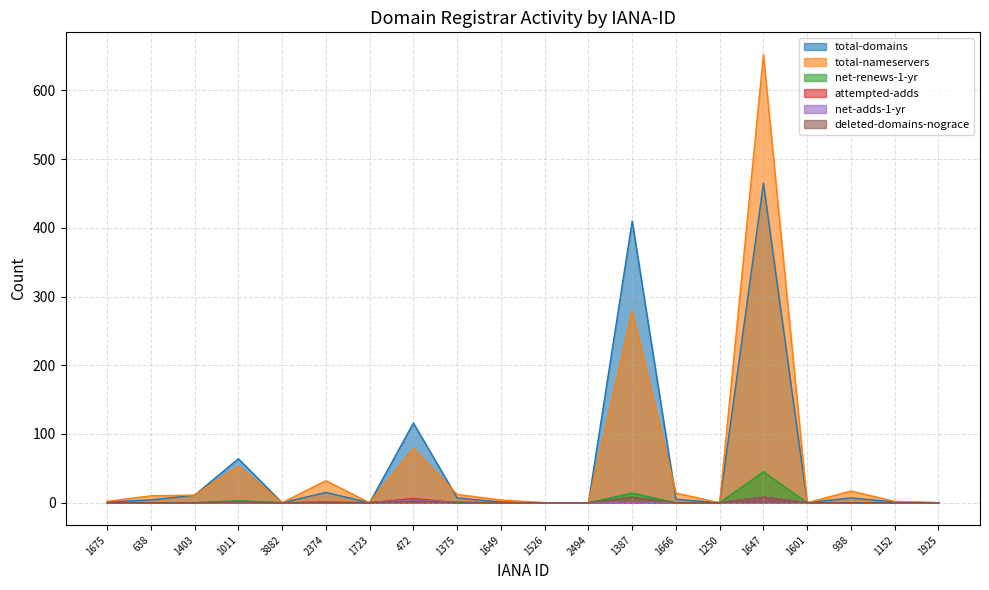

Is it true that deleted-domains-nograce equals 0 at 1666?

True